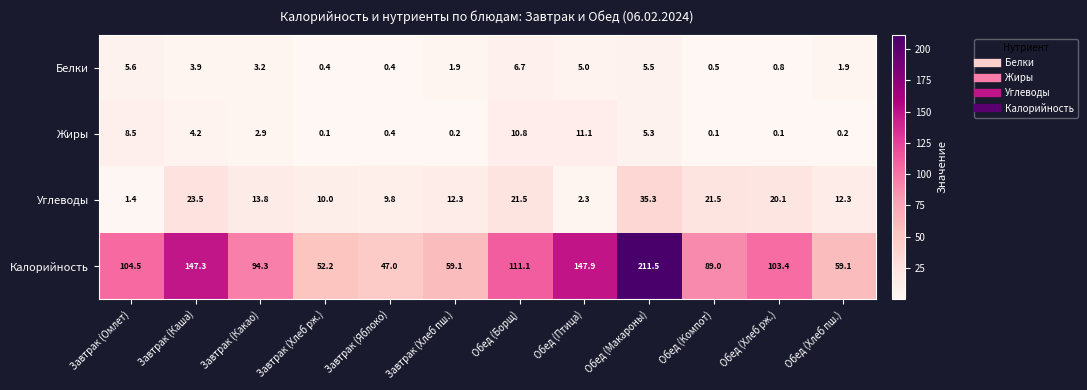

The Углеводы series shows 3.0 at Завтрак (Какао). True or false?

False